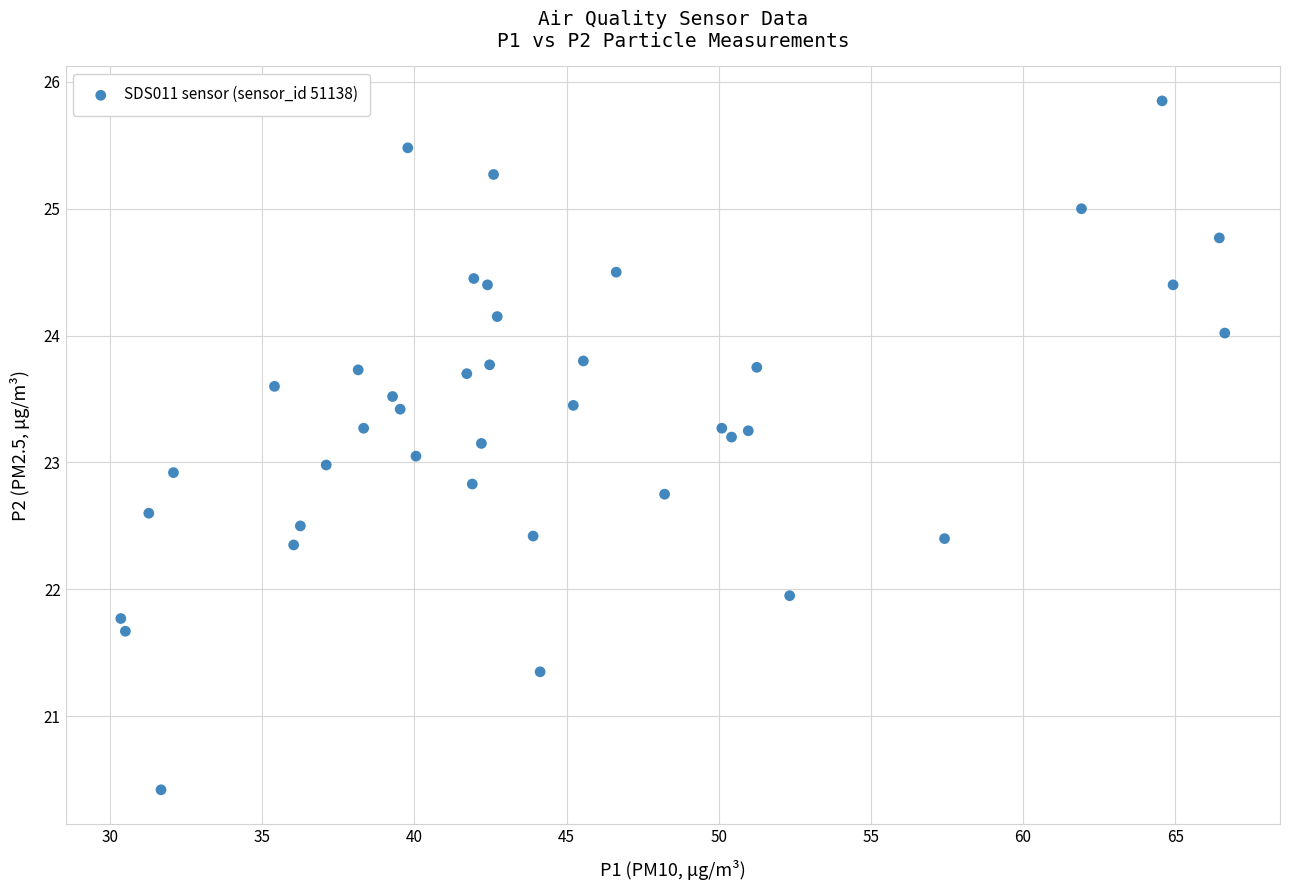

What is the range of Y values (max minus min)?

5.4